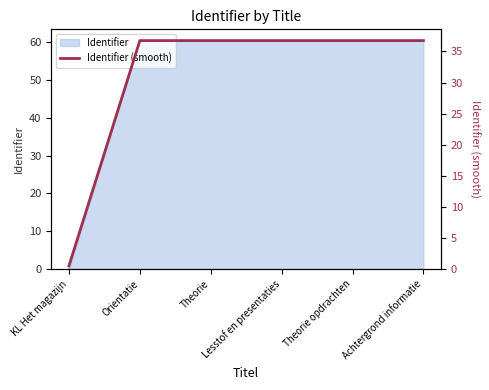

What is the sum of the values at Orientatie and Theorie opdrachten?

73.5